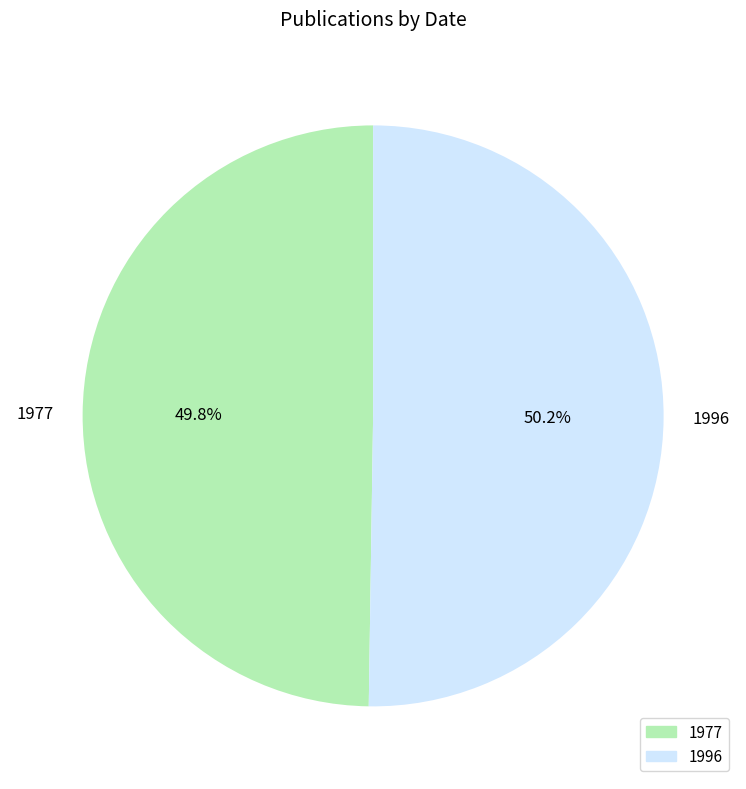

What percentage is NOT represented by 1977?

50.2%